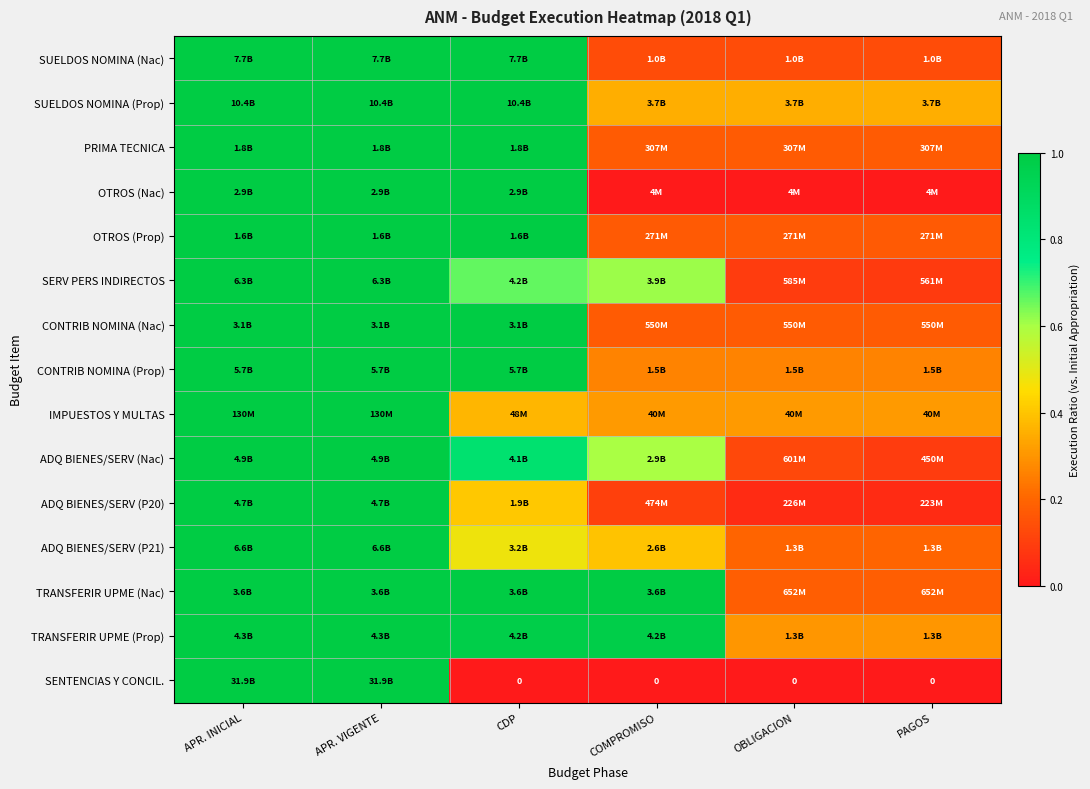

What is the difference between the ADQ BIENES/SERV (P21) values at APR. VIGENTE and OBLIGACION?

0.8